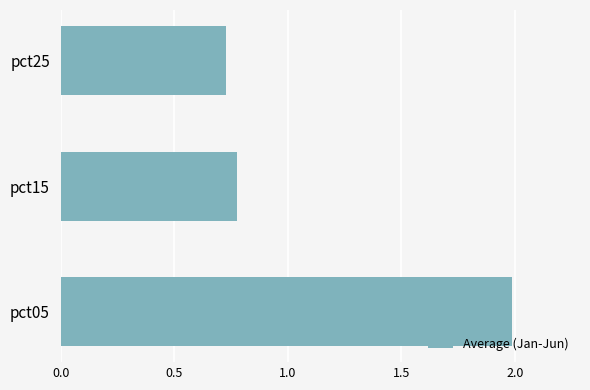

What is the difference between the maximum and minimum values?

1.3